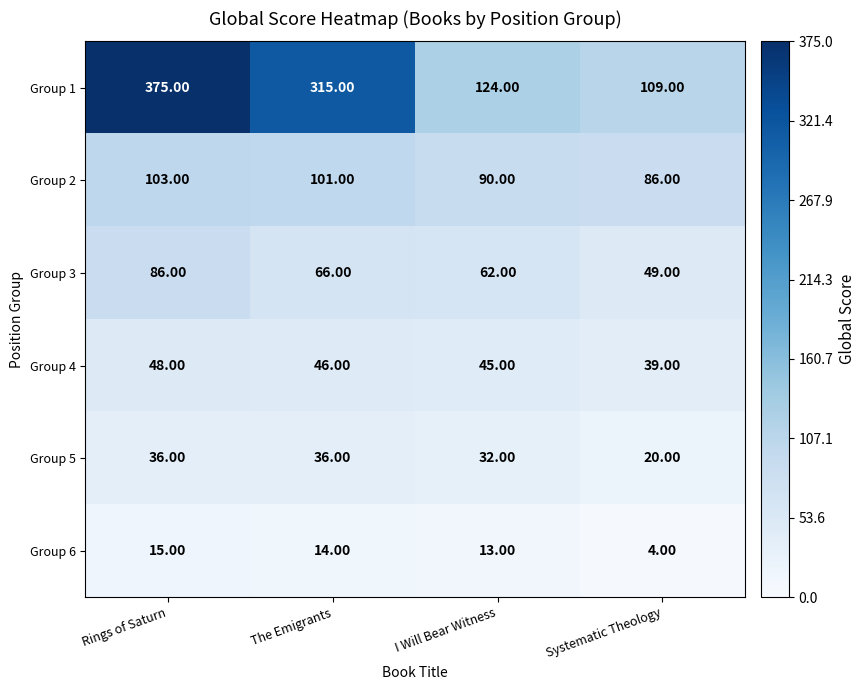

At which label does Group 2 first exceed 101?

Rings of Saturn